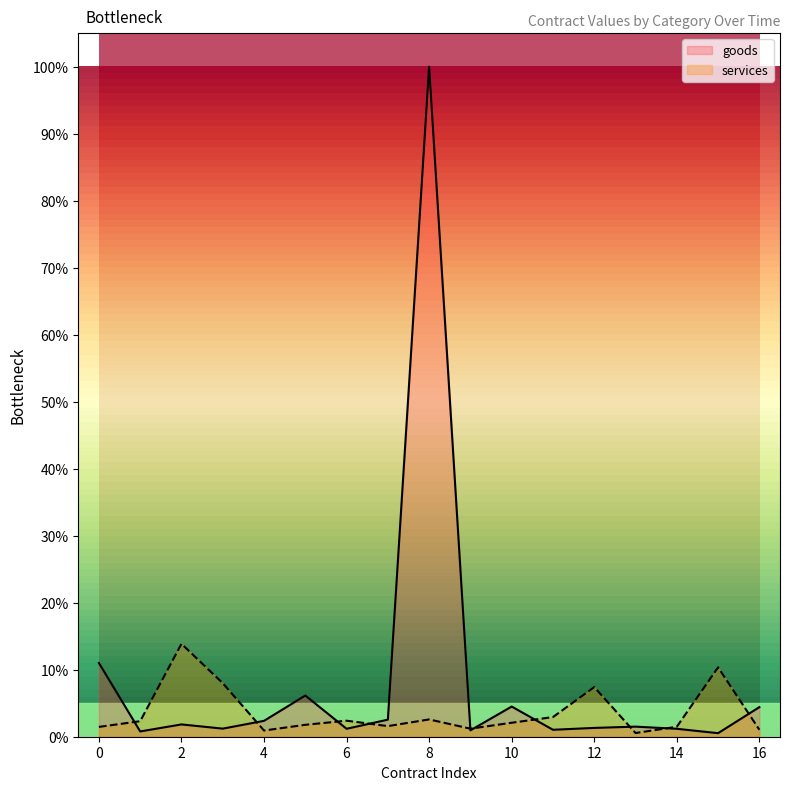

Which label corresponds to the smallest value in the chart?

2013